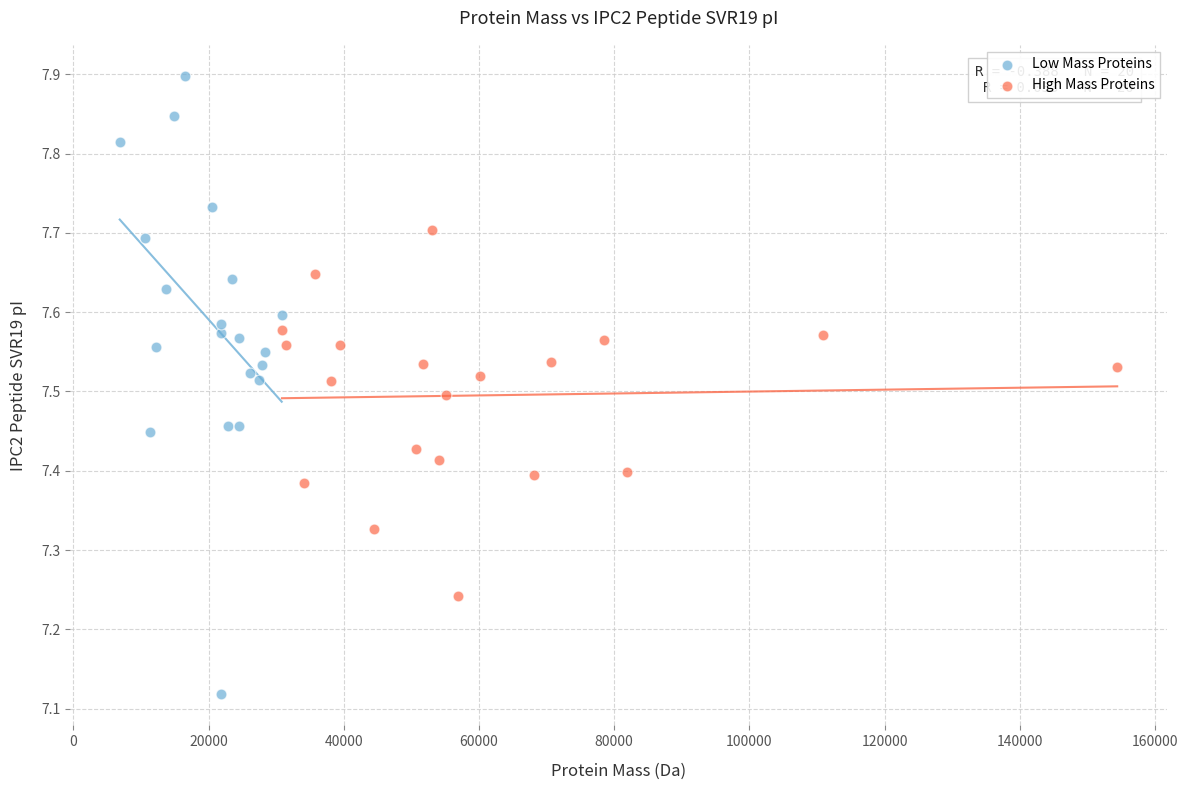

Which series reaches the minimum Y coordinate?

Low Mass Proteins